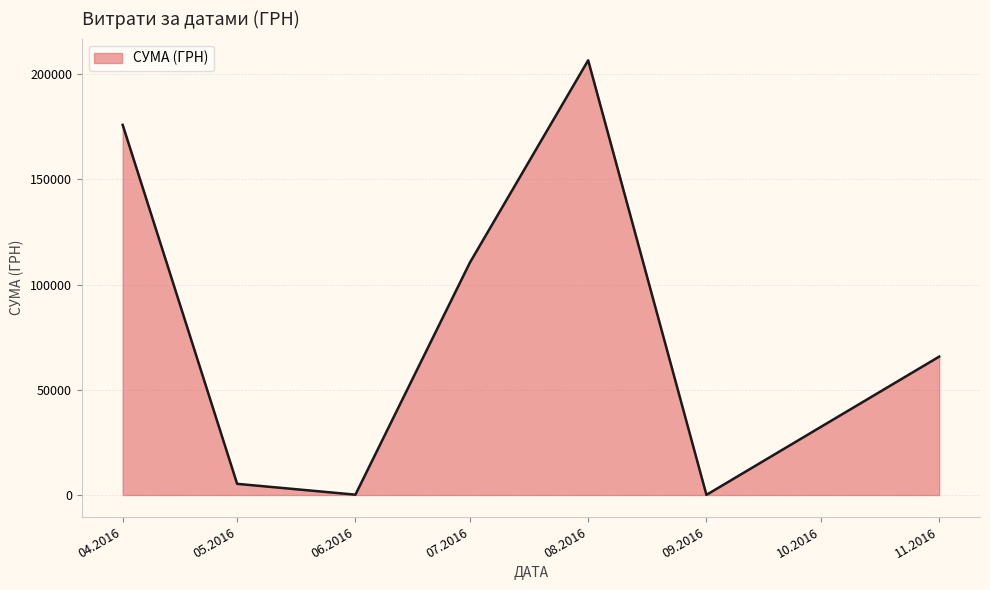

What is the difference between the maximum and second lowest values?

206455.6